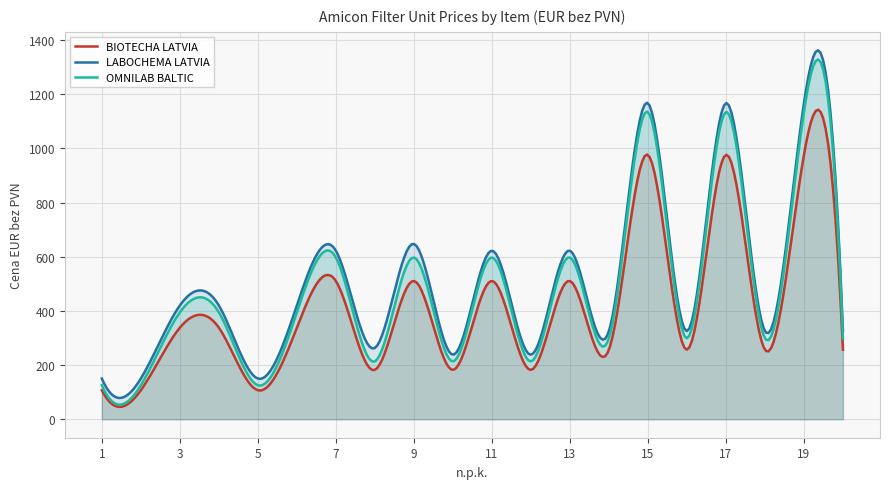

True or false: OMNILAB BALTIC has a value of 79.8 at 5.

False